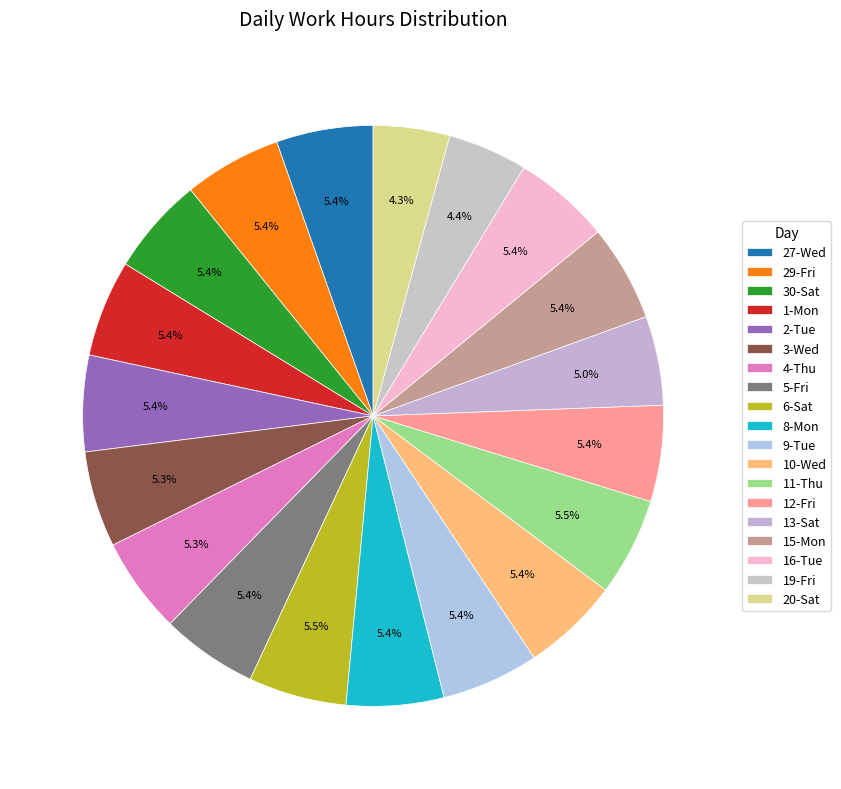

How many slices are in this pie chart?

19